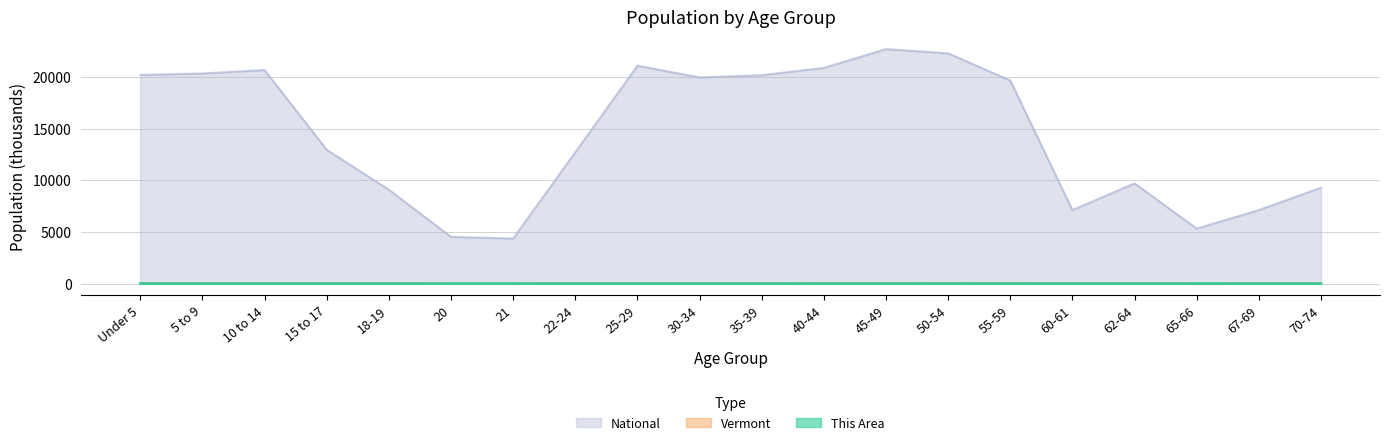

Is it true that National equals 20179.6 at 35-39?

True